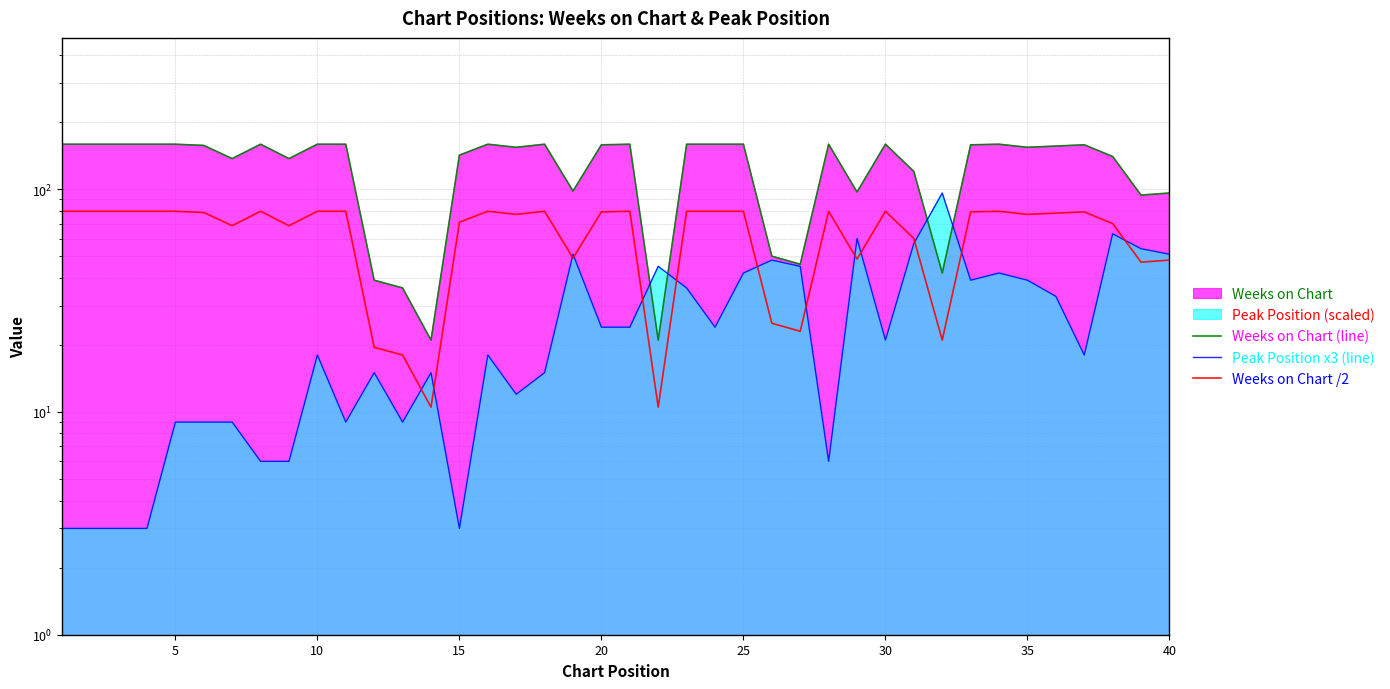

True or false: Weeks on Chart (line) and Weeks on Chart /2 intersect in this chart.

False